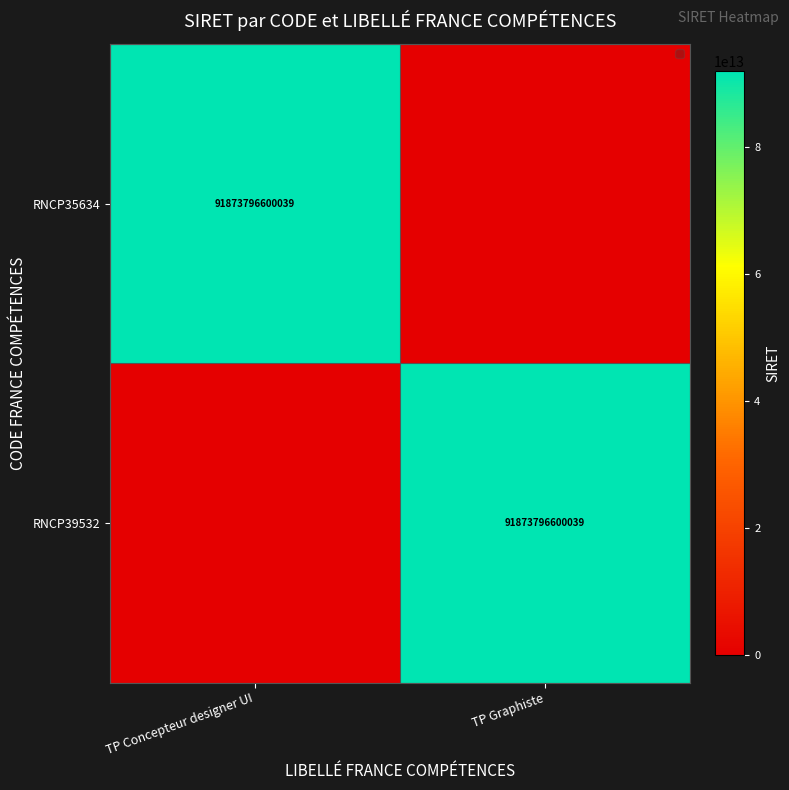

Which category has the lowest value across all series?

TP Graphiste